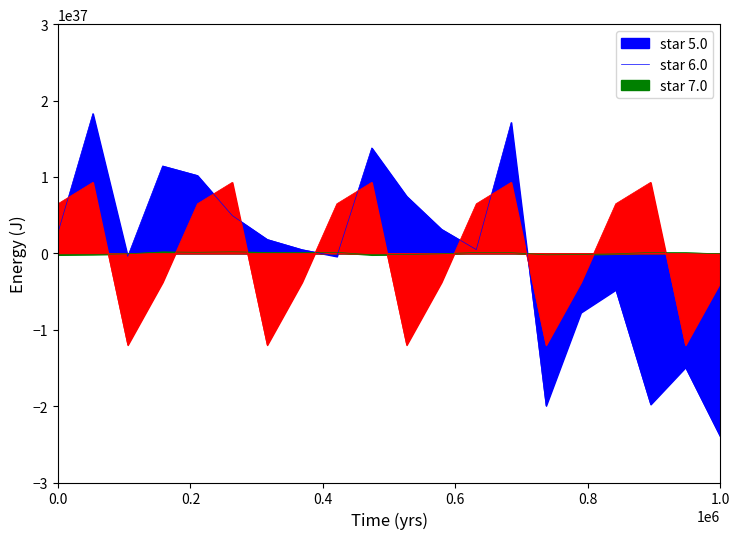

How many data points in VERTICAL are above 92957746478873242756394660445290496?

7